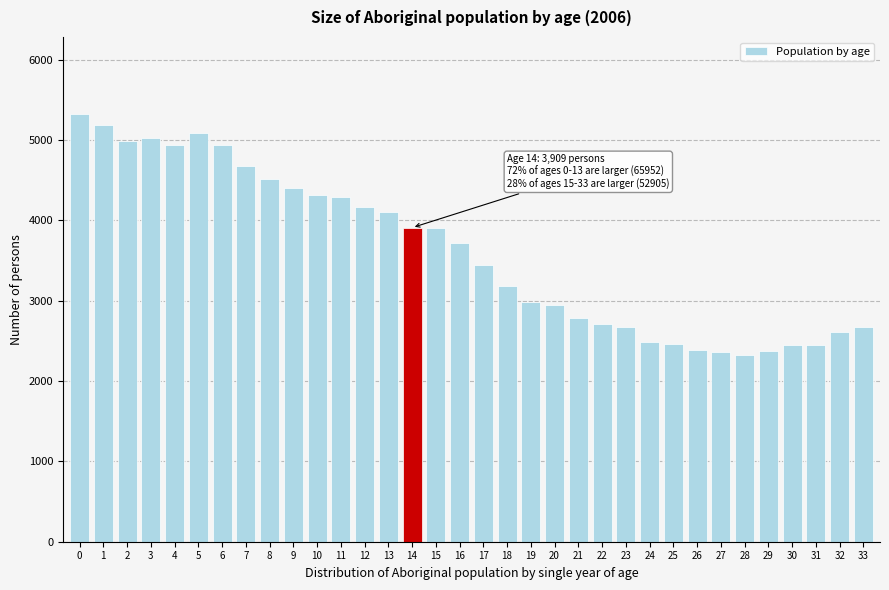

What is the average value?

3611